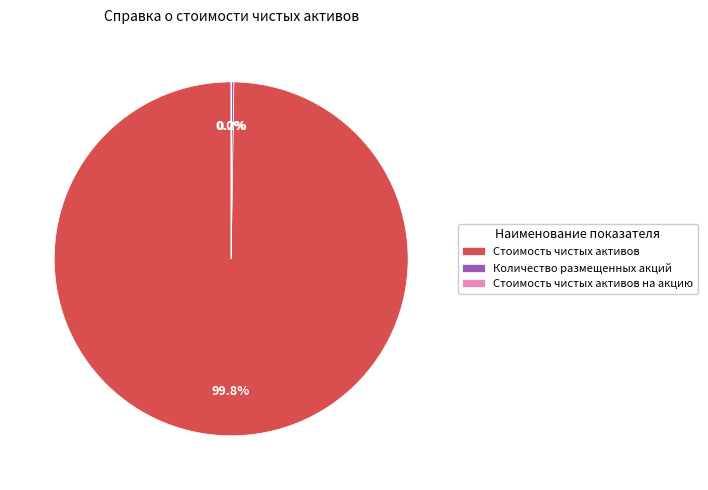

What is the majority slice?

Стоимость чистых активов